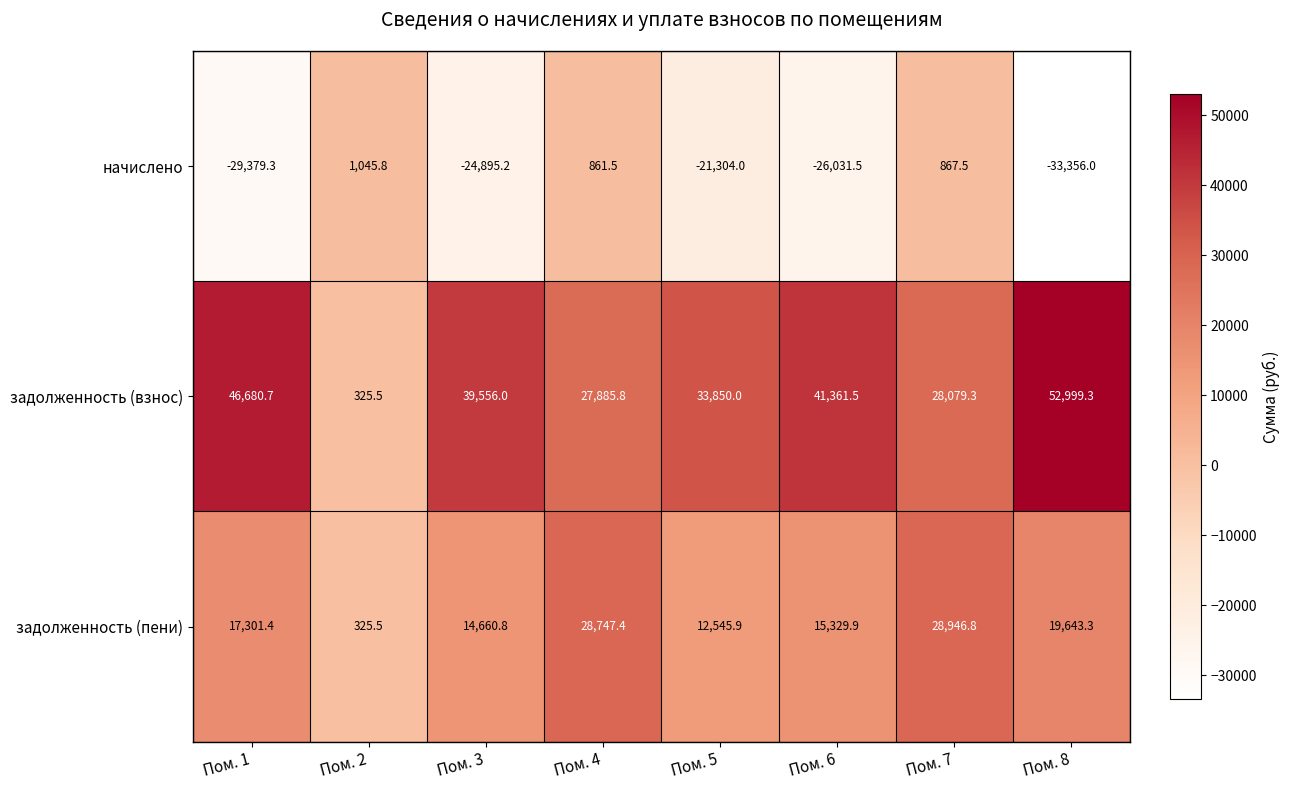

The value of начислено at Пом. 4 is 297.0. True or false?

False